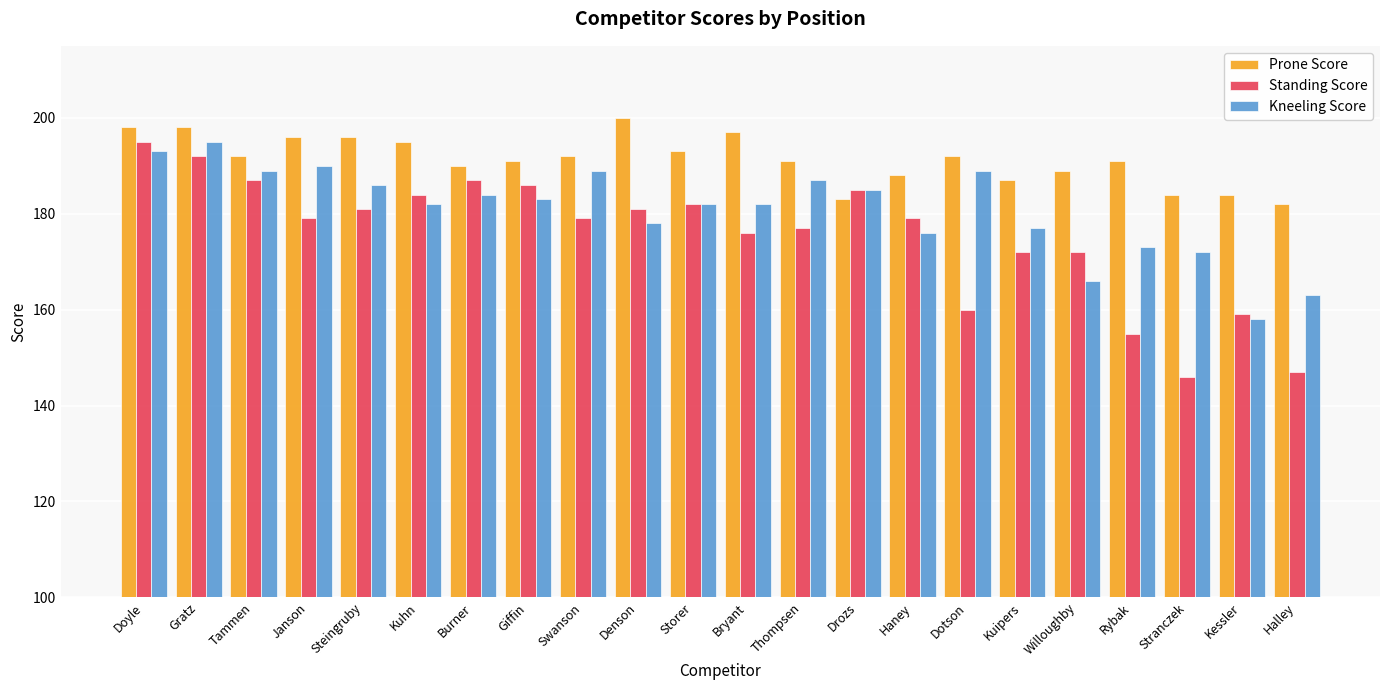

Is the value of Standing Score at Tammen greater than the value of Kneeling Score at Swanson?

No